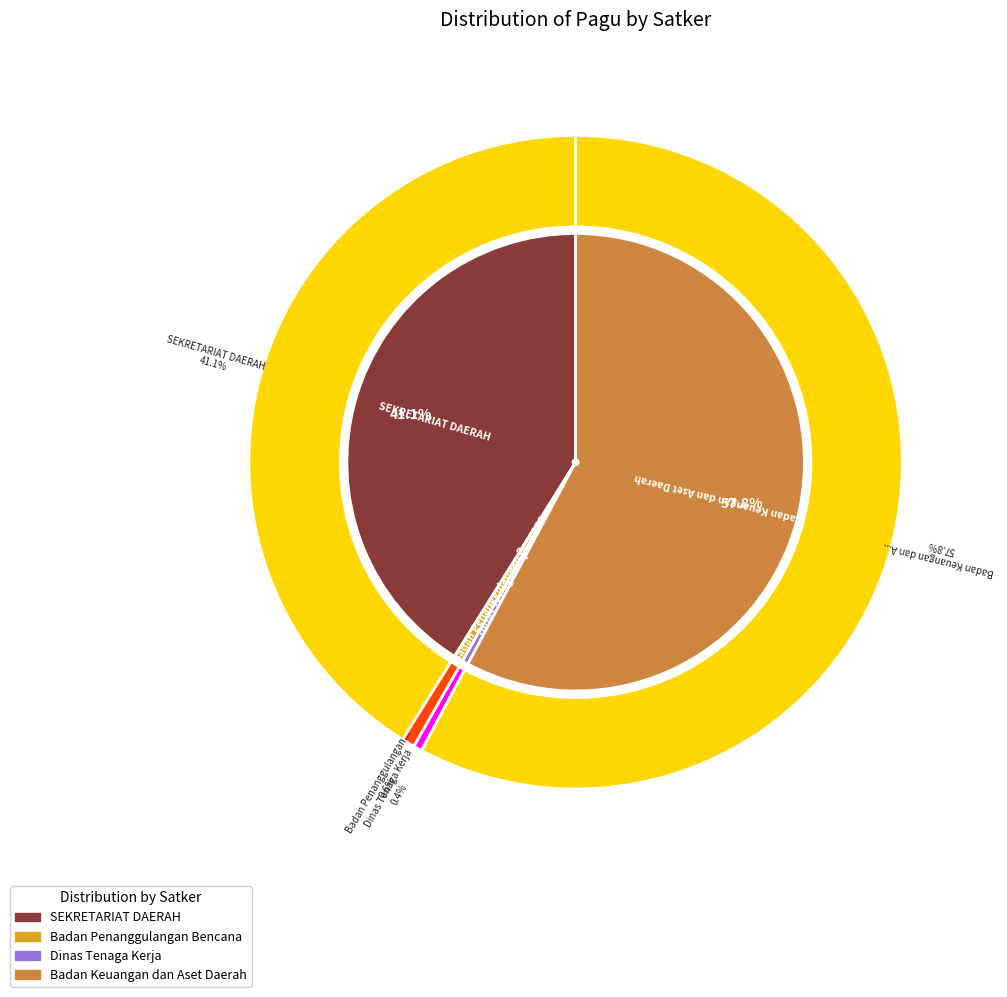

Does Dinas Tenaga Kerja account for over 50% of the chart?

No